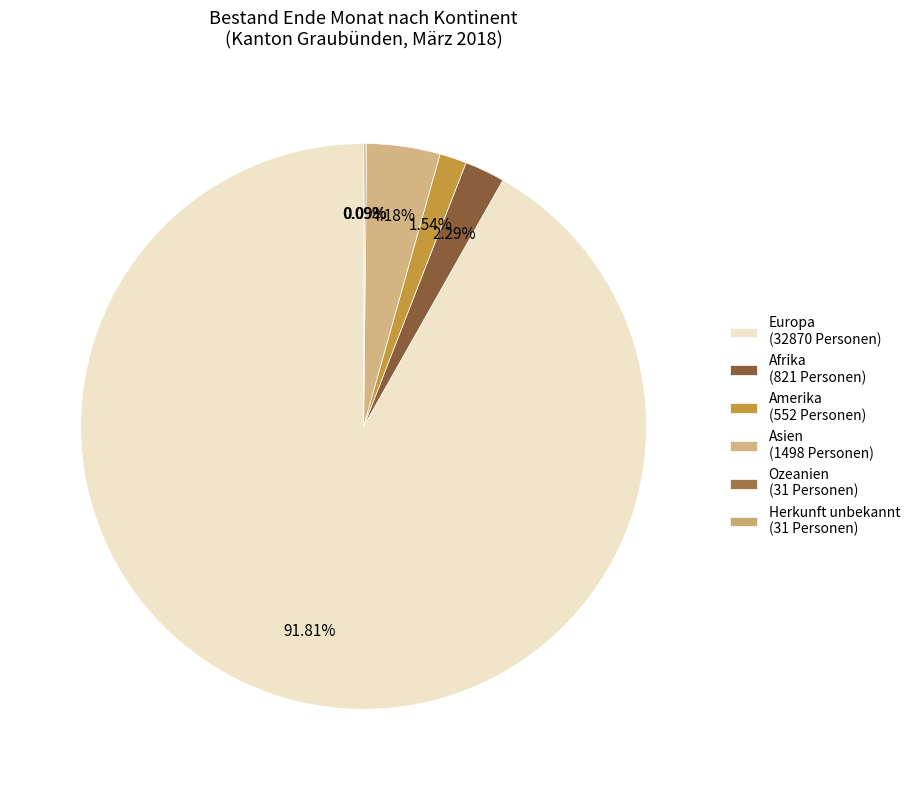

What is the smallest slice in the pie chart?

Ozeanien